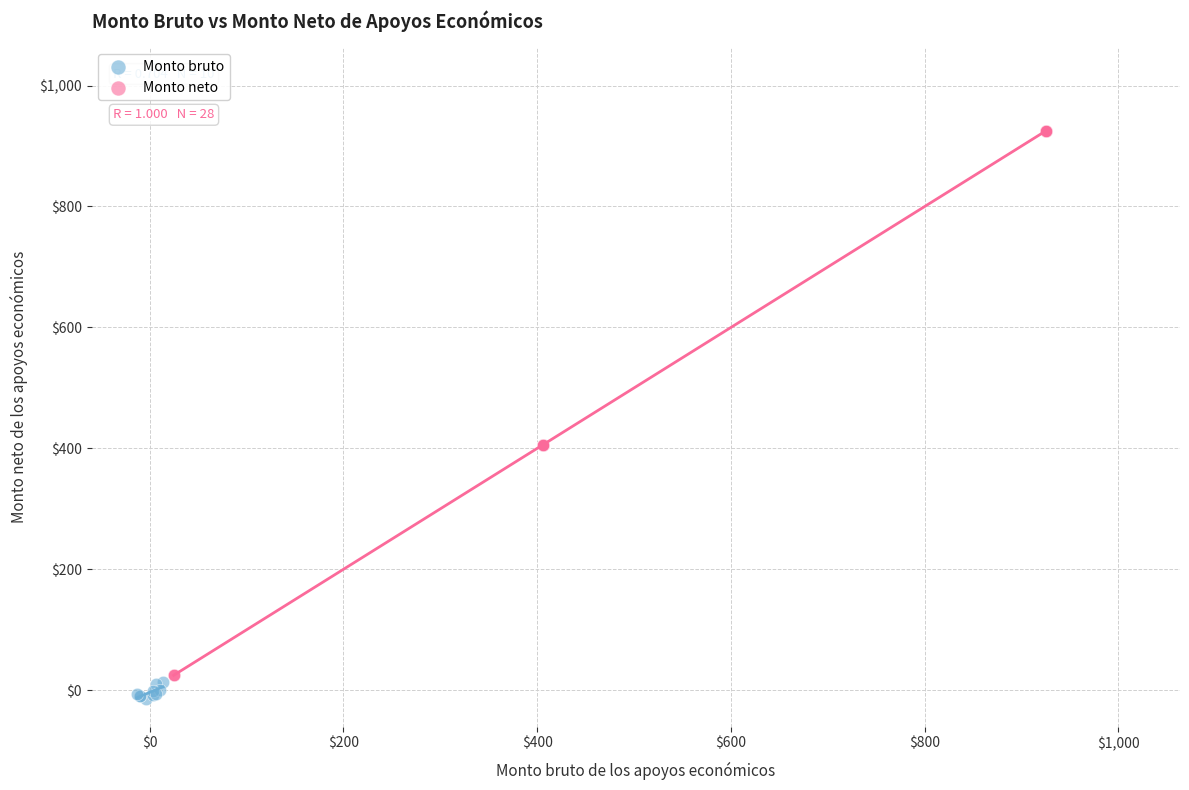

Which series contains the highest Y value?

Monto neto